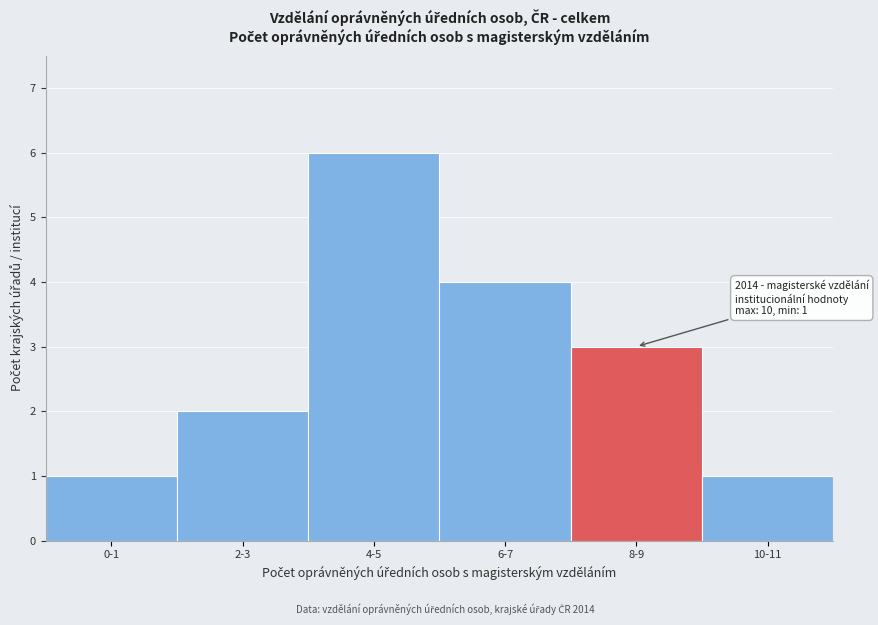

Reading left to right, list all the values displayed in this chart.

0-1=1	2-3=2	4-5=6	6-7=4	8-9=3	10-11=1